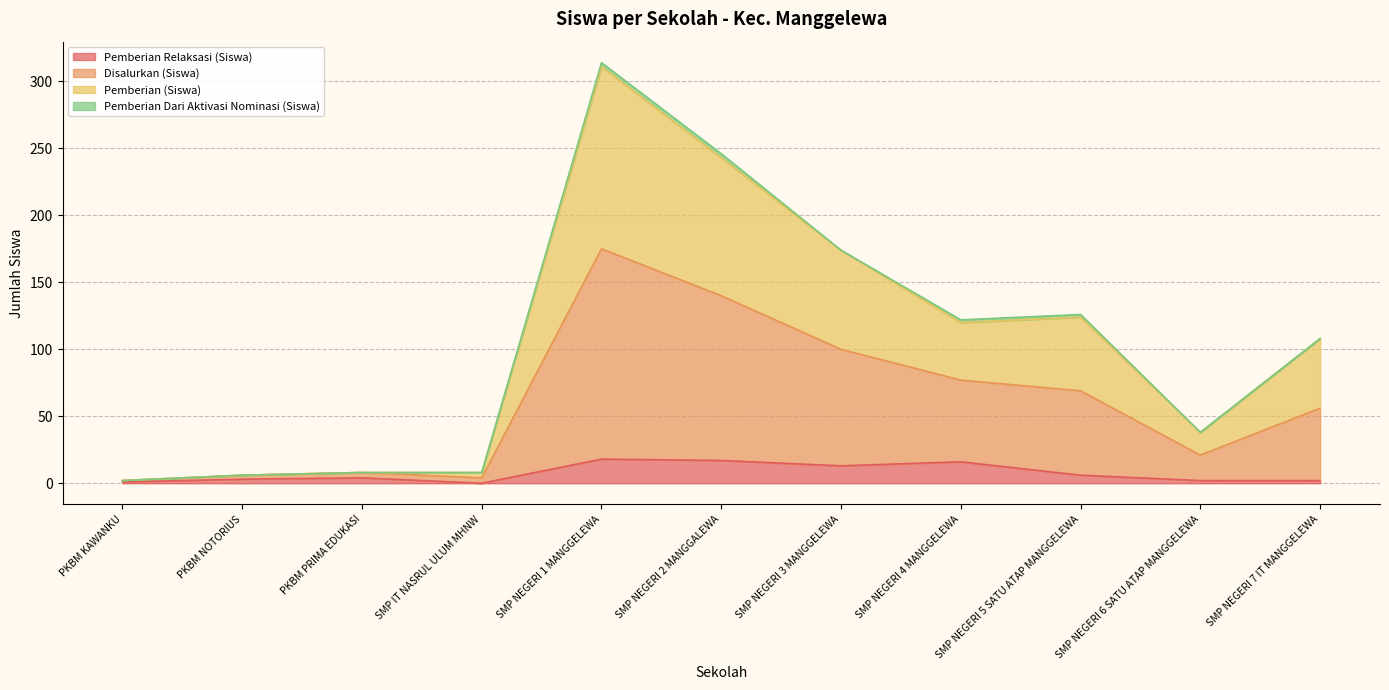

True or false: Pemberian Relaksasi (Siswa) and Disalurkan (Siswa) intersect in this chart.

False